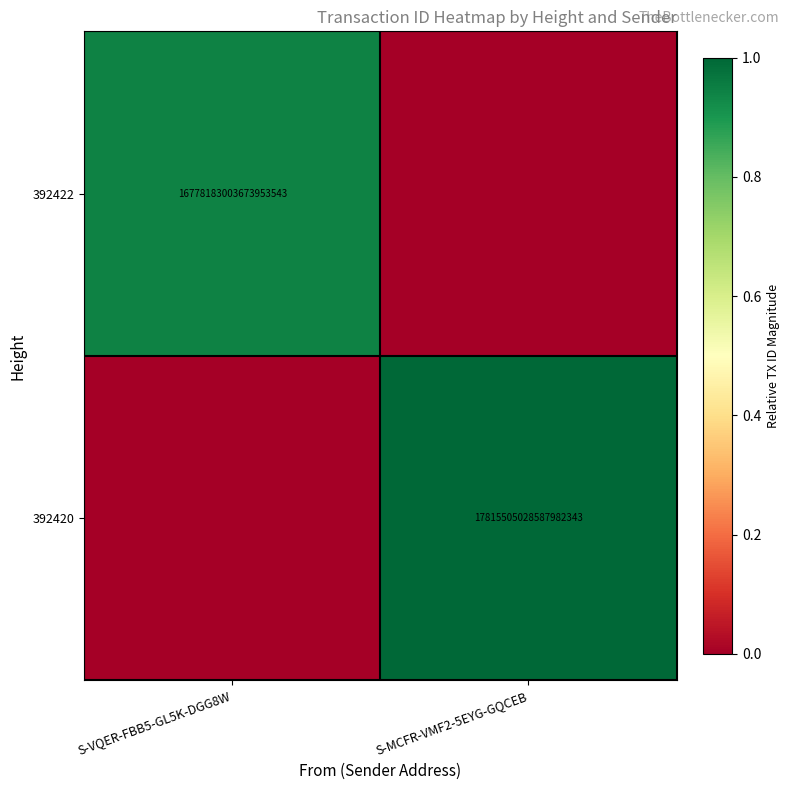

True or false: 392422 has a value of 16778183003673954304 at S-VQER-FBB5-GL5K-DGG8W.

True